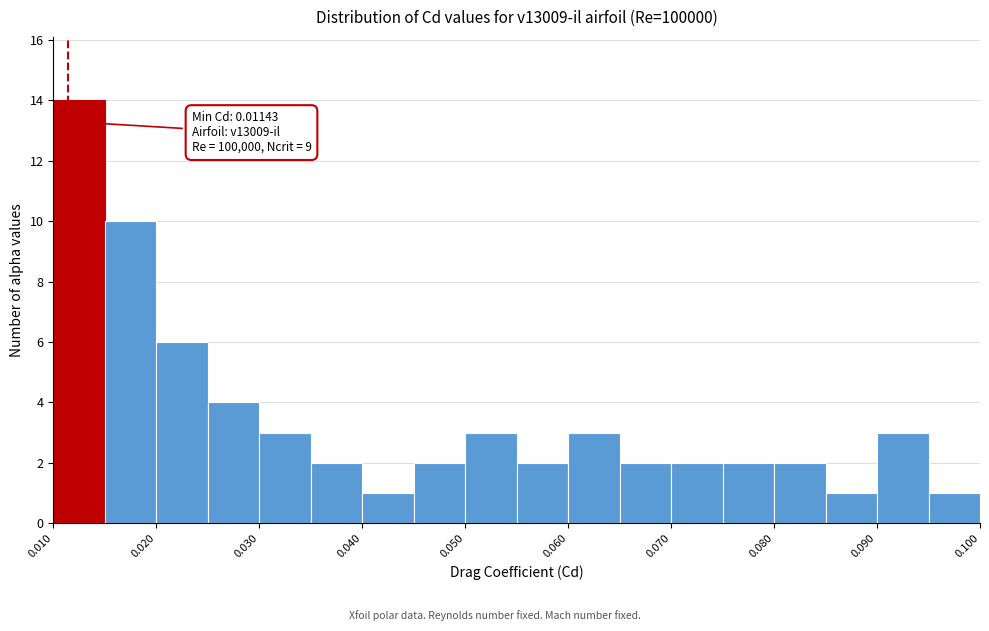

Over which range of the x-axis is the bar tallest?

0.010 to 0.015